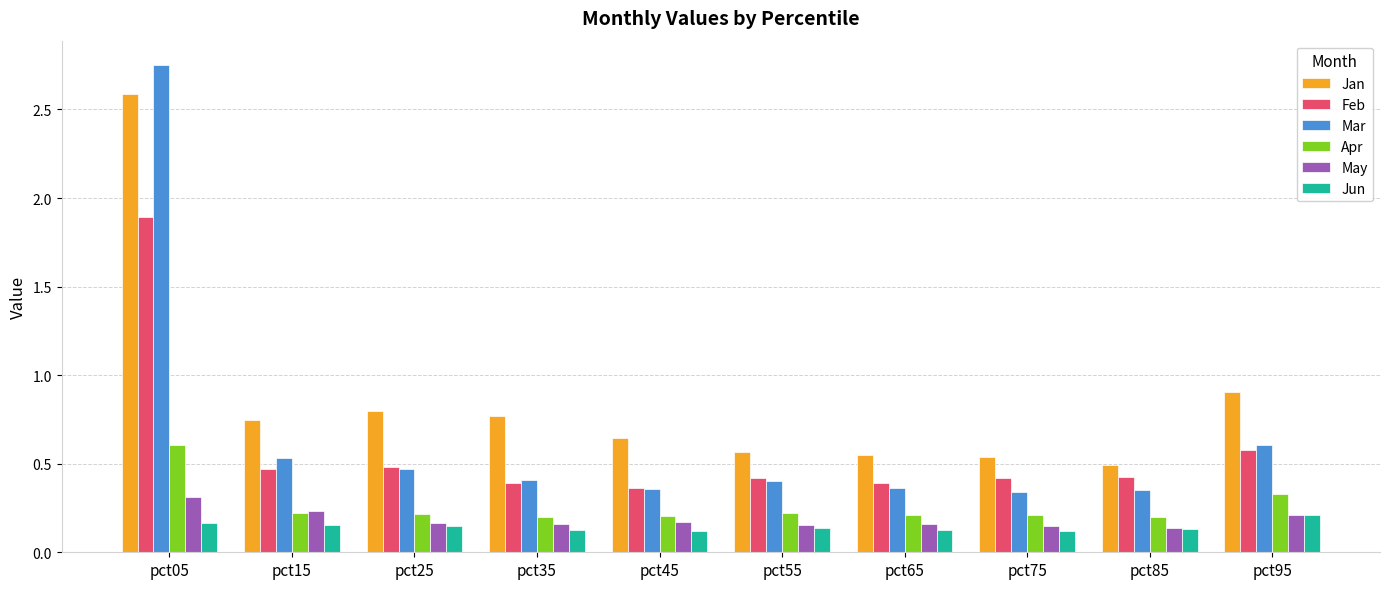

True or false: Apr has a value of 0.2 at pct75.

True